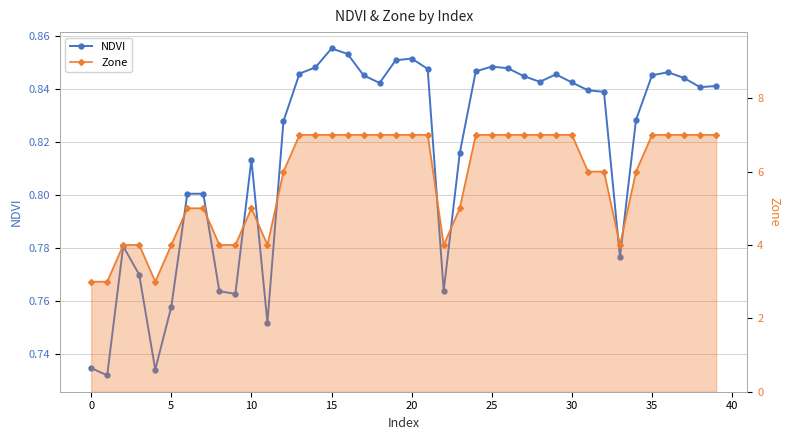

What are all the series names shown in the legend?

NDVI, Zone